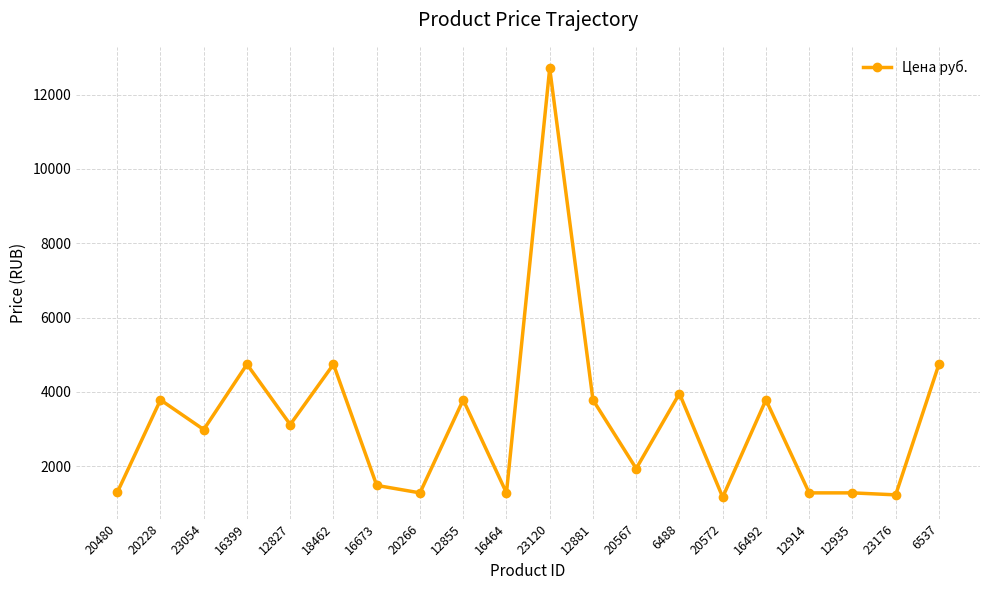

Is it true that the value at 6488 is 3955.2?

True